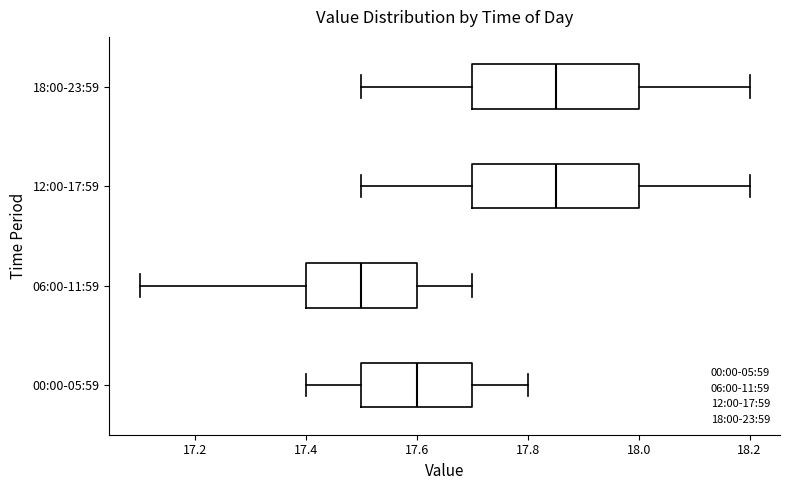

Where does the left whisker of the box for 12:00-17:59 end on the x-axis? The values are not printed on the chart, so give them approximately, as read against the axis.

17.50